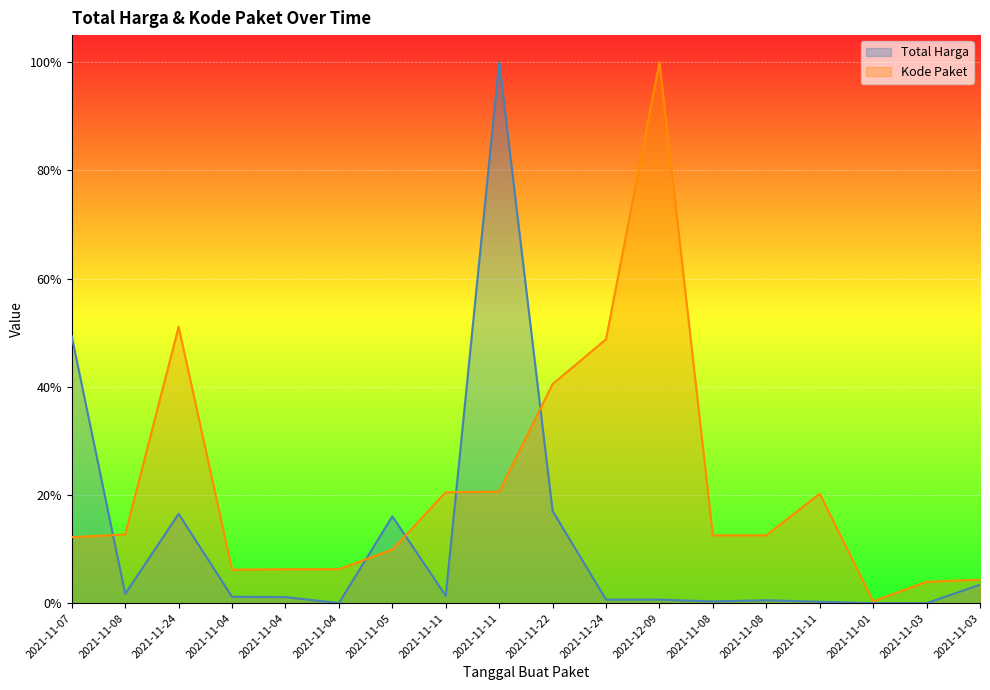

Rank the series by their maximum value, from lowest to highest.

Total Harga, Kode Paket